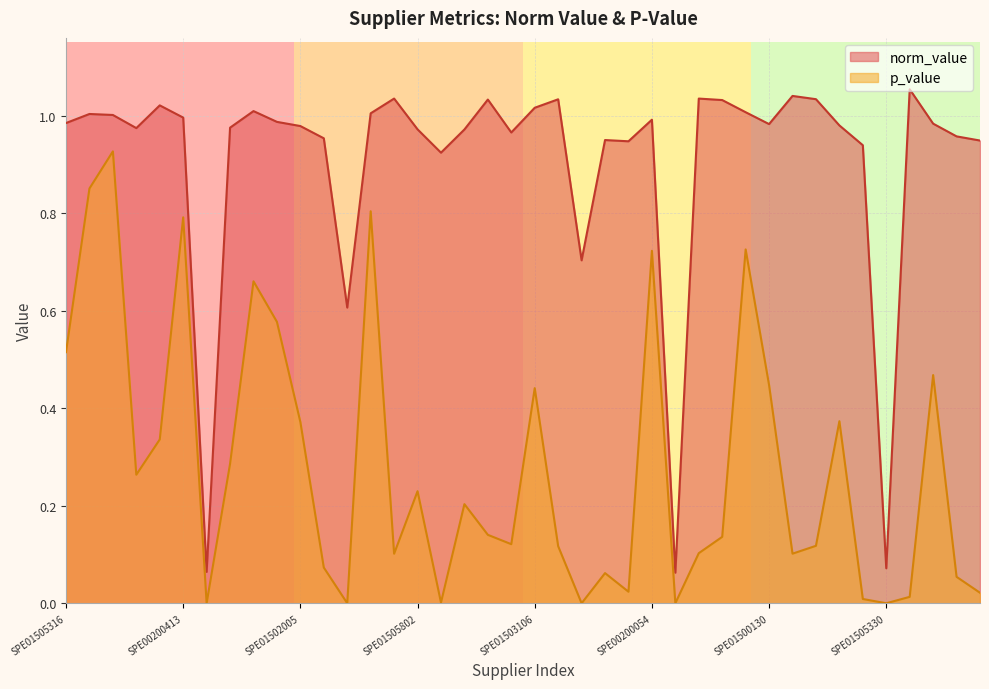

Is the value of p_value at SPE01503106 greater than the value of norm_value at SPE01505802?

No